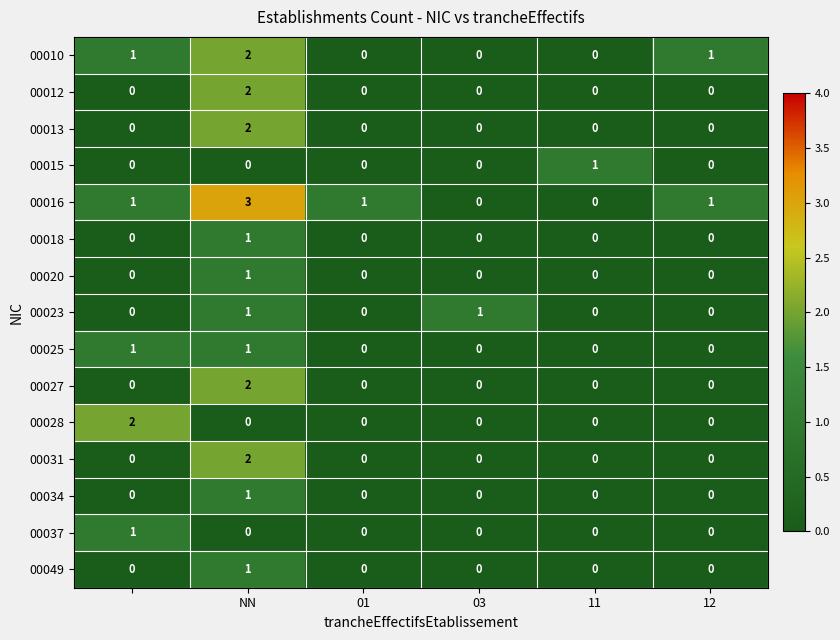

Which series has the largest total across all categories?

00016